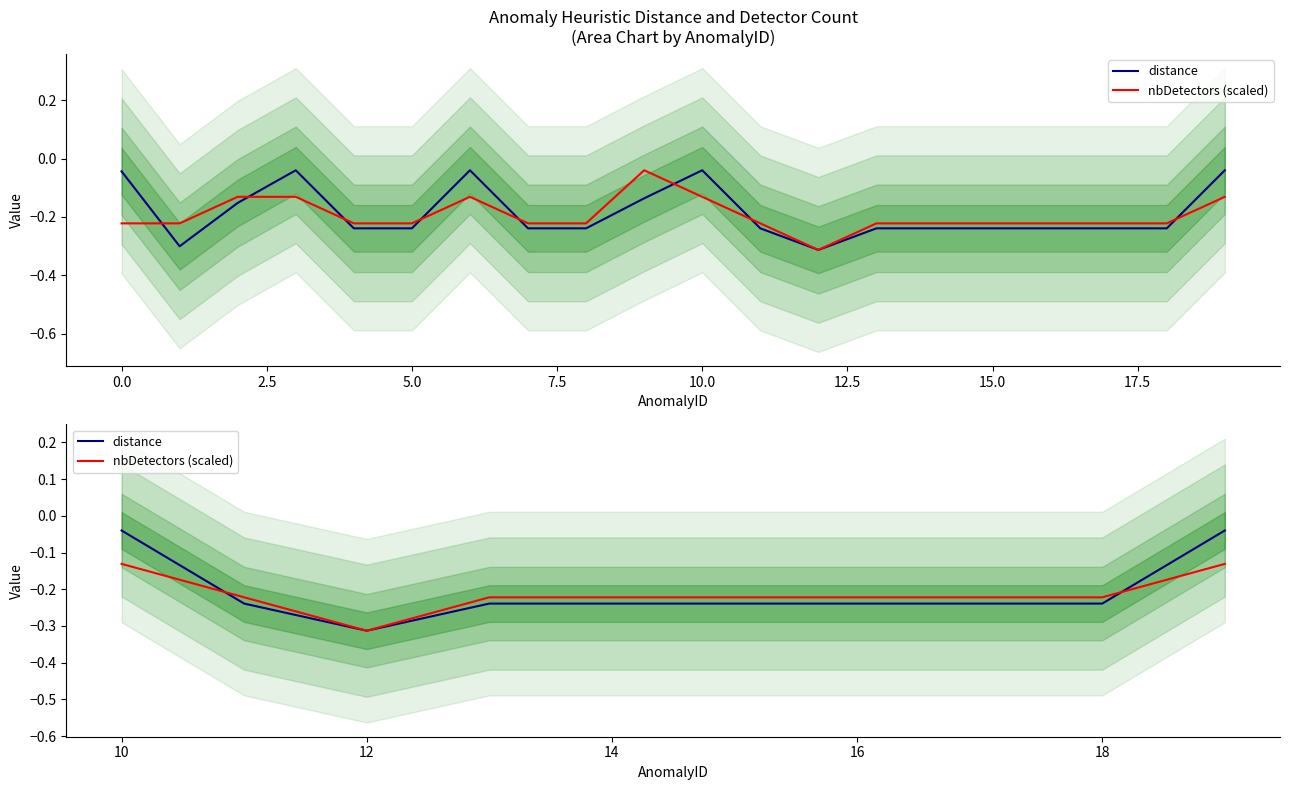

How many series are shown in this chart?

2